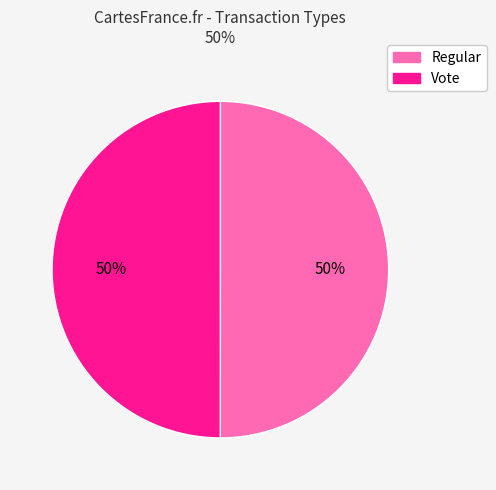

Count the number of slices in the pie.

2